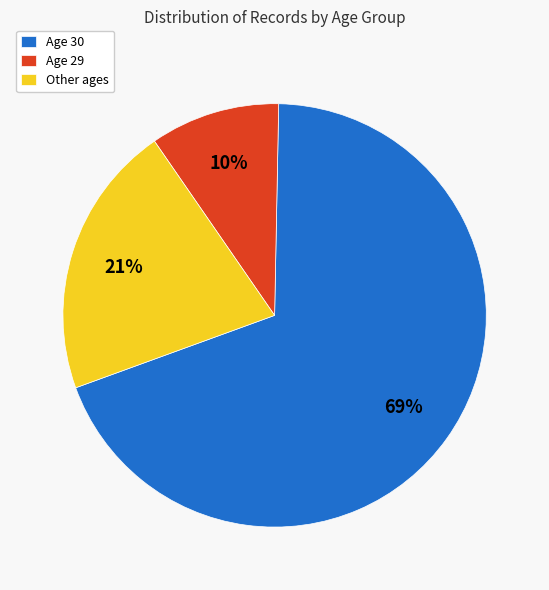

To the nearest percent, what is the average slice percentage?

33%